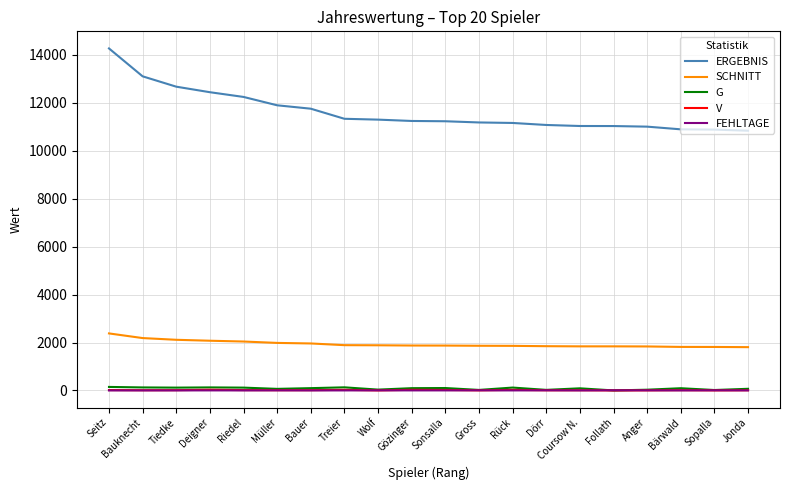

What is the difference between the maximum and minimum values in the SCHNITT series?

573